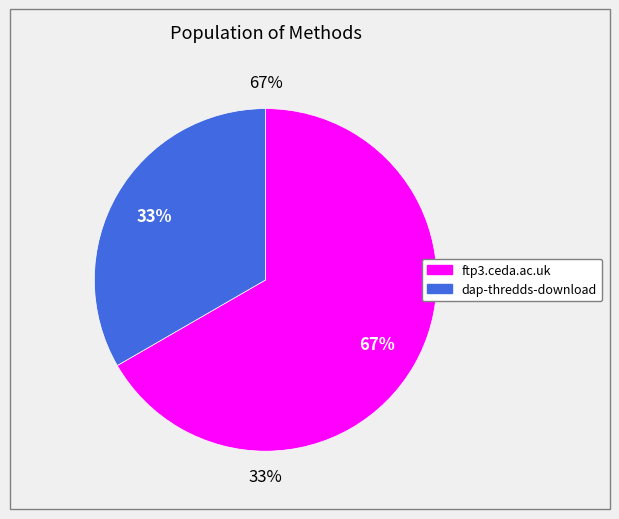

Count the number of slices in the pie.

2